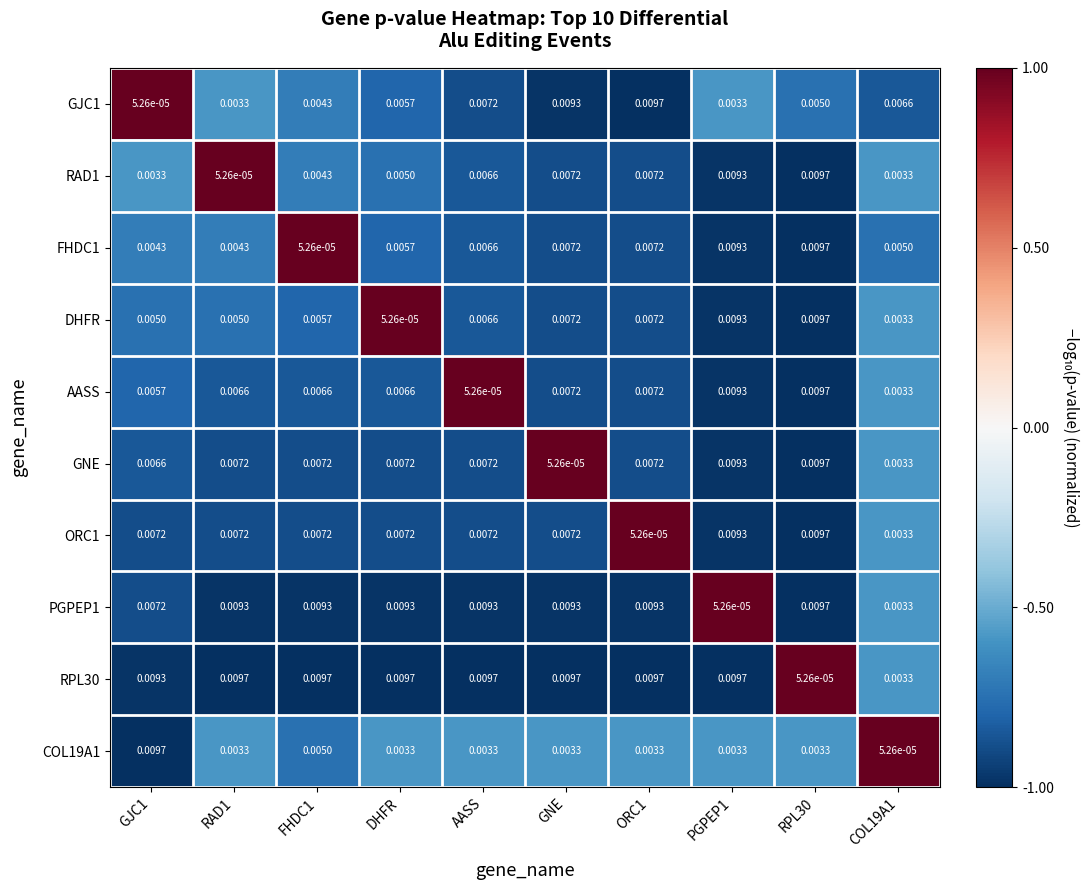

At which label is GNE closest to 0?

GNE